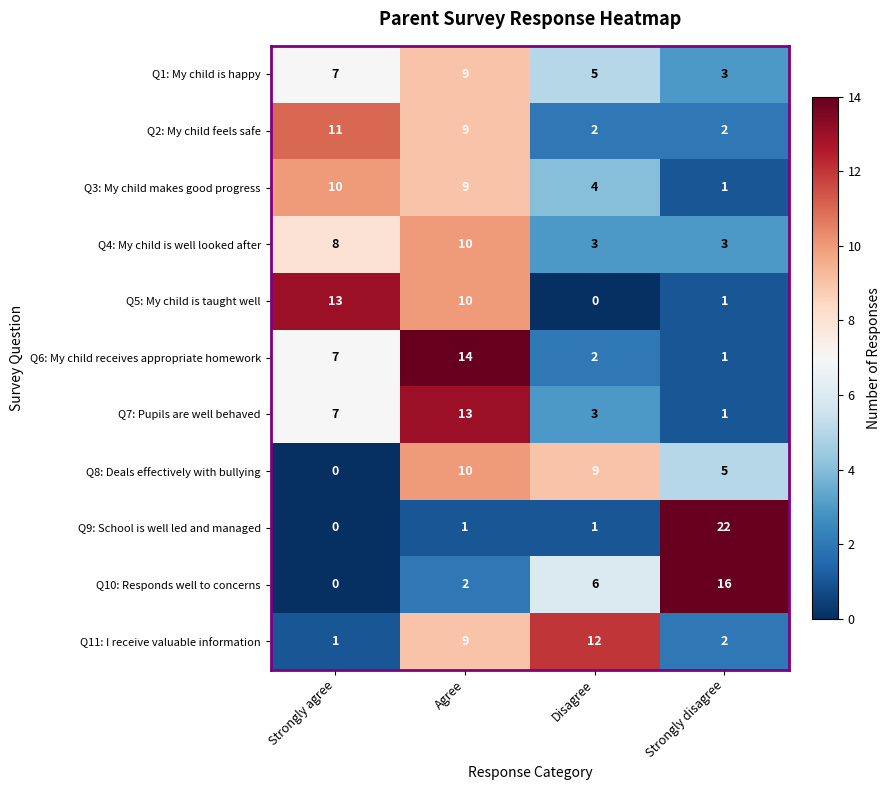

True or false: Q7: Pupils are well behaved has a value of 7 at Strongly agree.

True